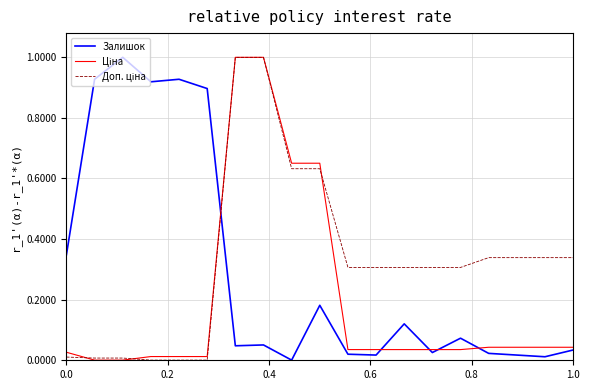

Is this an area chart (filled region under the line)?

No